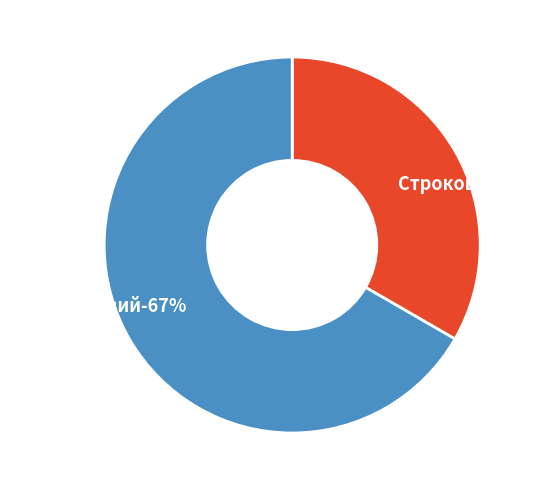

How many slices are in this pie chart?

2